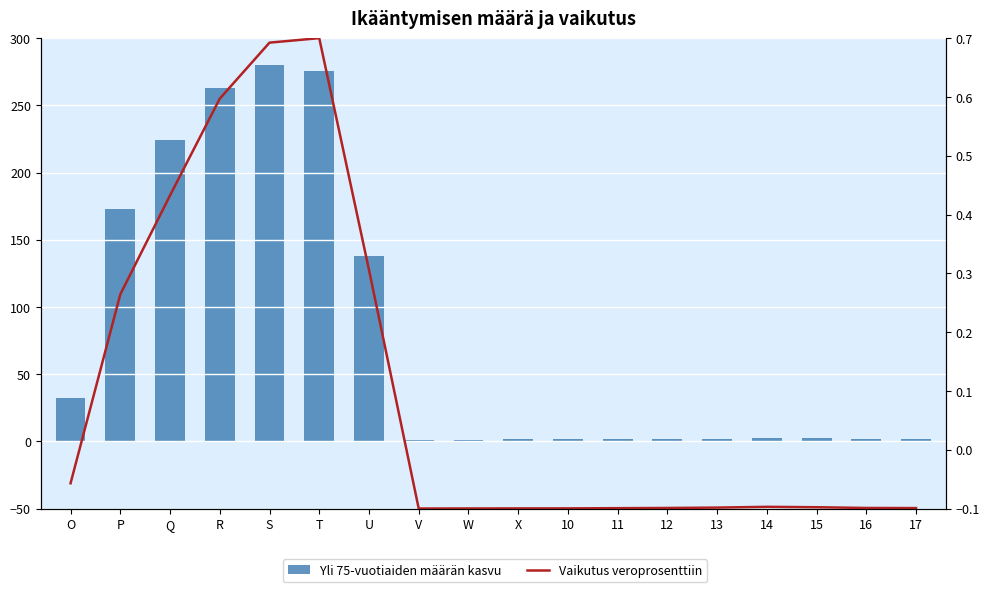

What is the value of the Yli 75-vuotiaiden määrän kasvu bar at the 15th from the left?

2.4